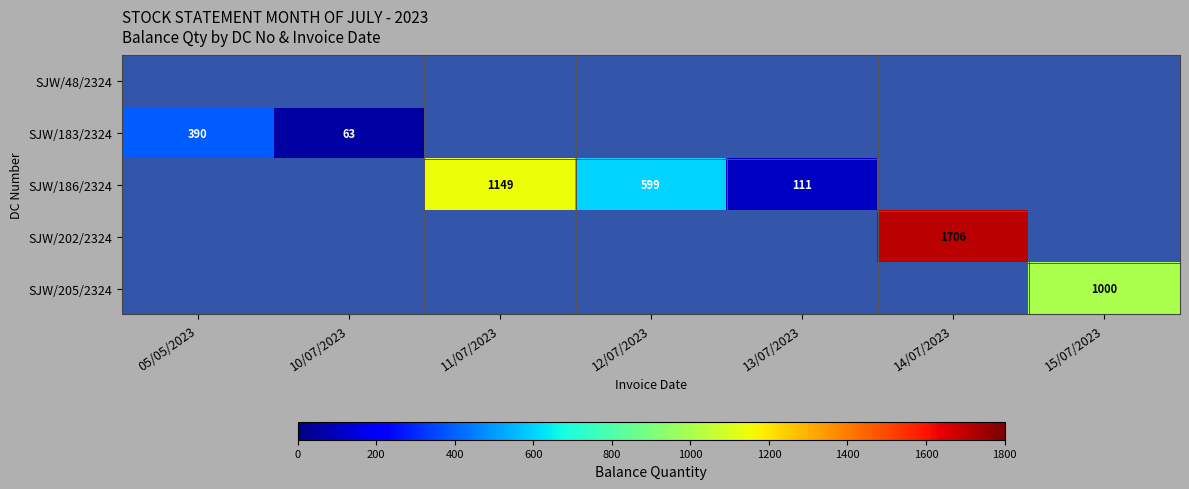

What is the maximum value shown in the chart?

1706.0